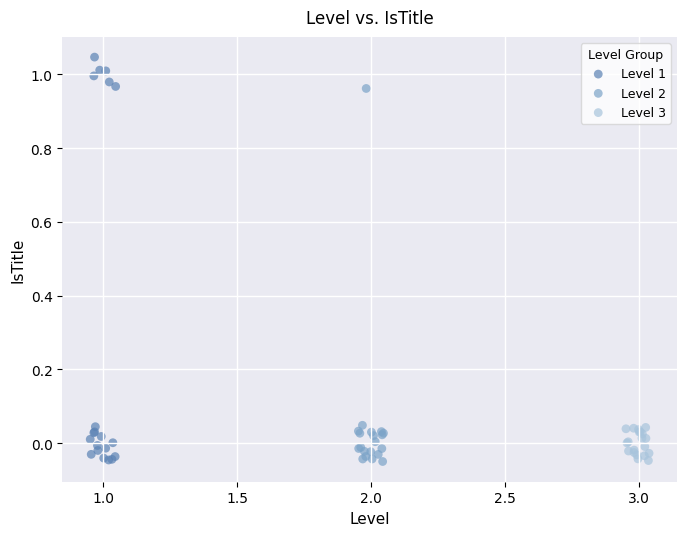

Which series has the largest Y range (max minus min)?

Level 1